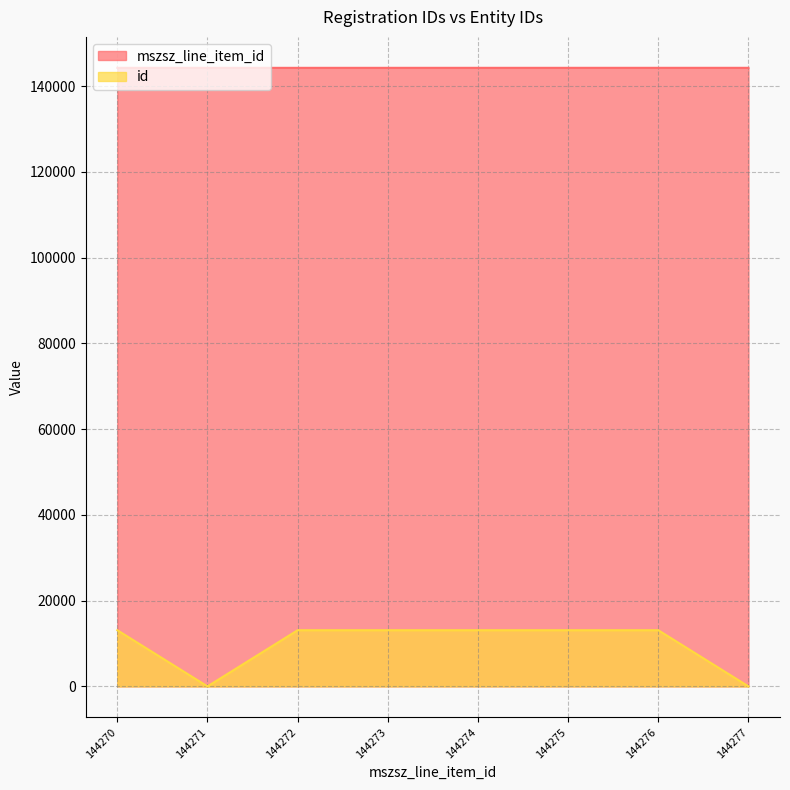

Where does the mszsz_line_item_id series first go above 144274?

144275